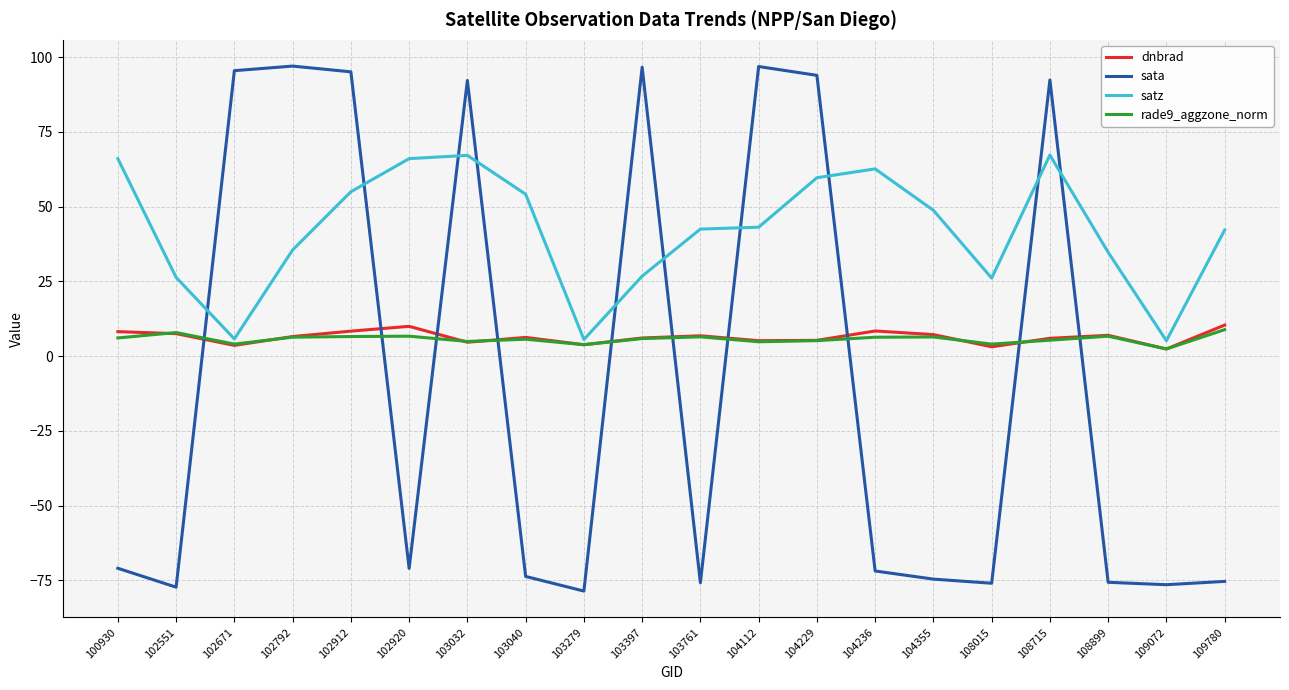

What is the minimum value shown in the chart?

-78.6